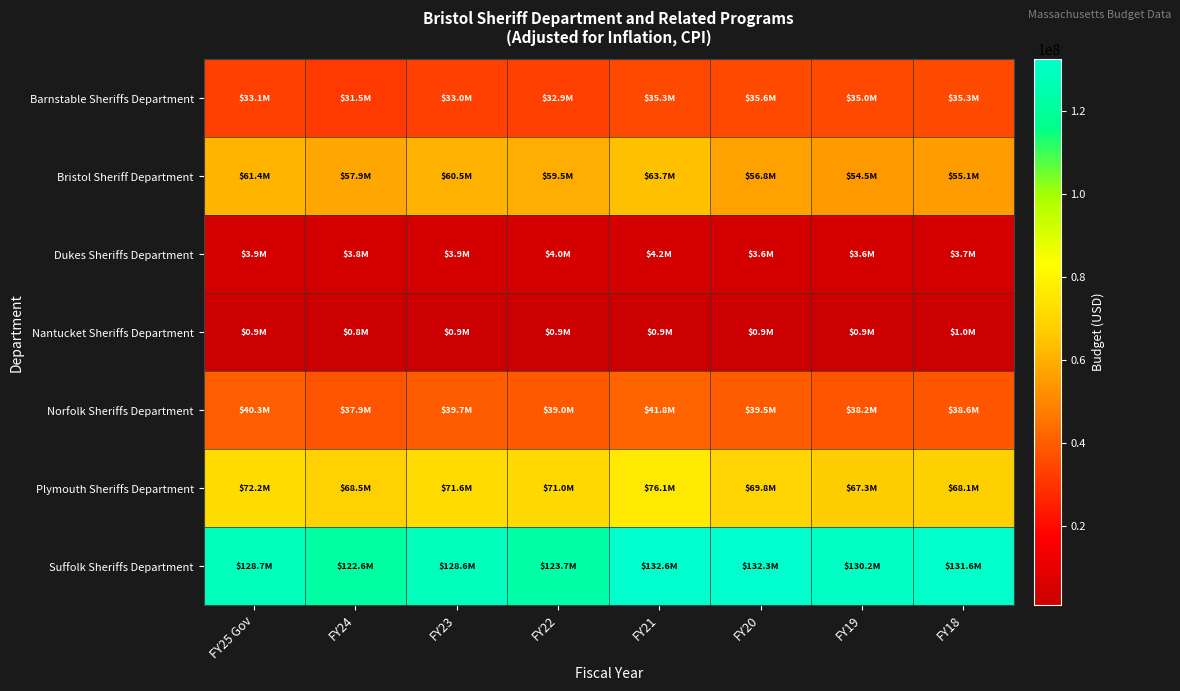

What is the difference between the highest and lowest values at FY24?

121813647